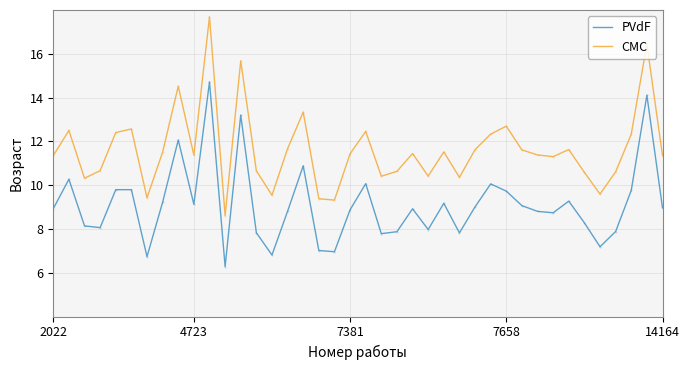

At how many categories does at least one series exceed 12?

12